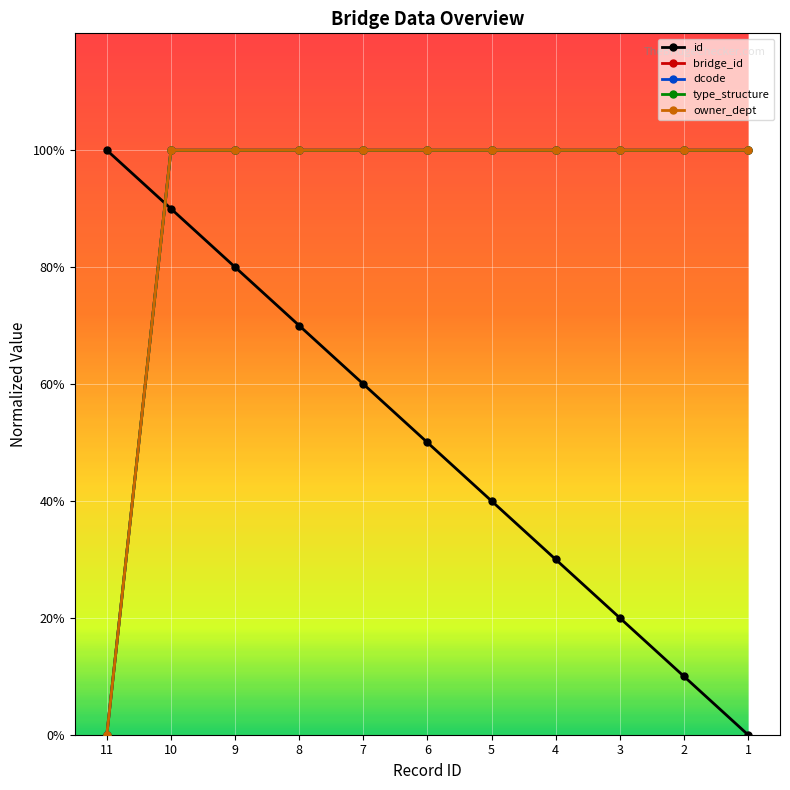

Which series has the largest total across all categories?

dcode